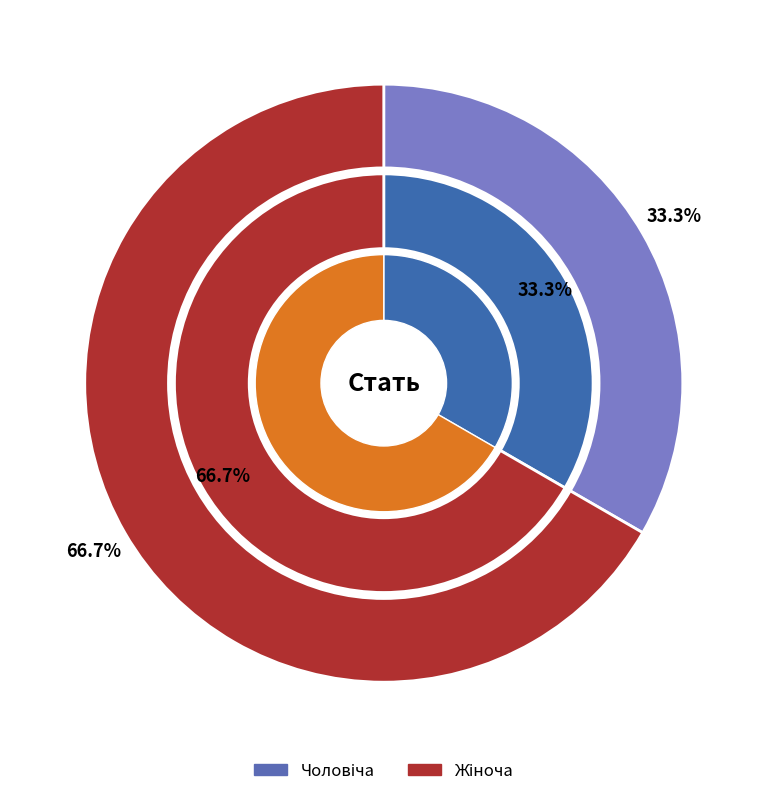

What is the smallest slice in the pie chart?

Чоловіча